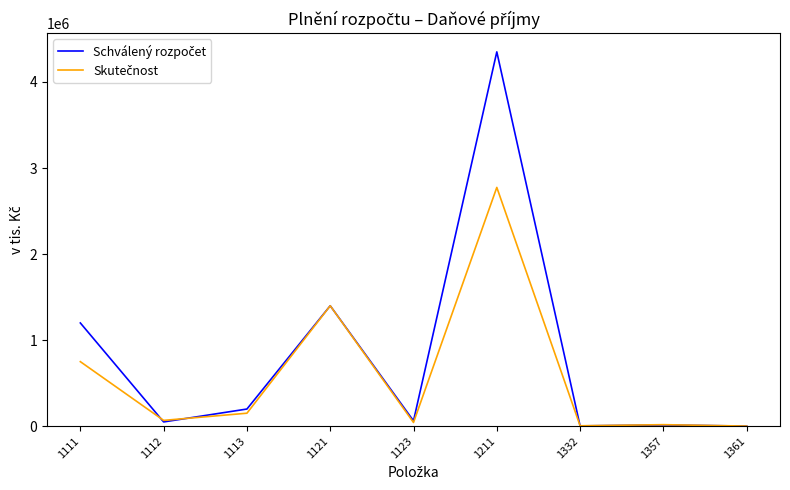

How many series are shown in this chart?

2